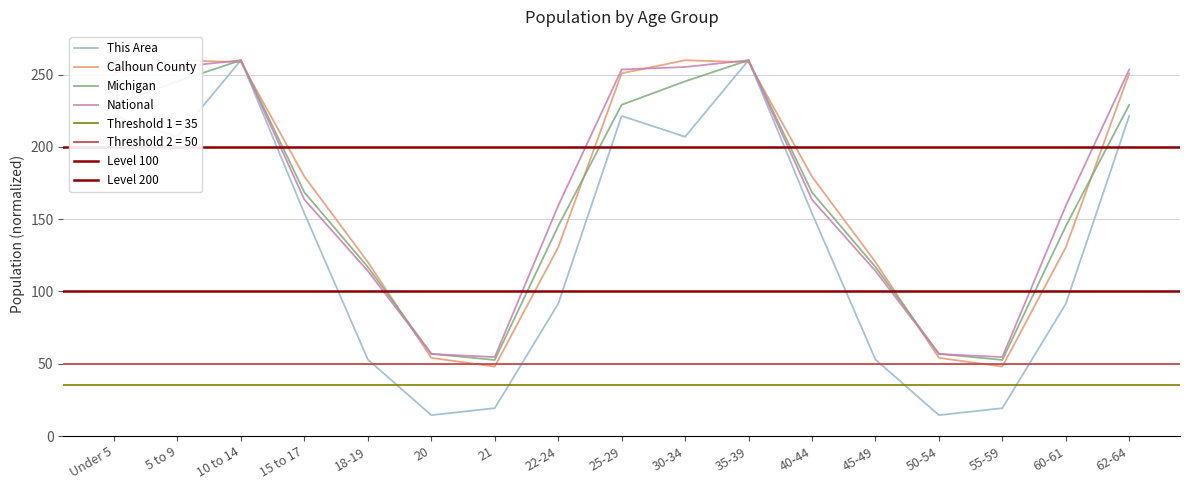

How many times do Michigan and National cross each other?

2